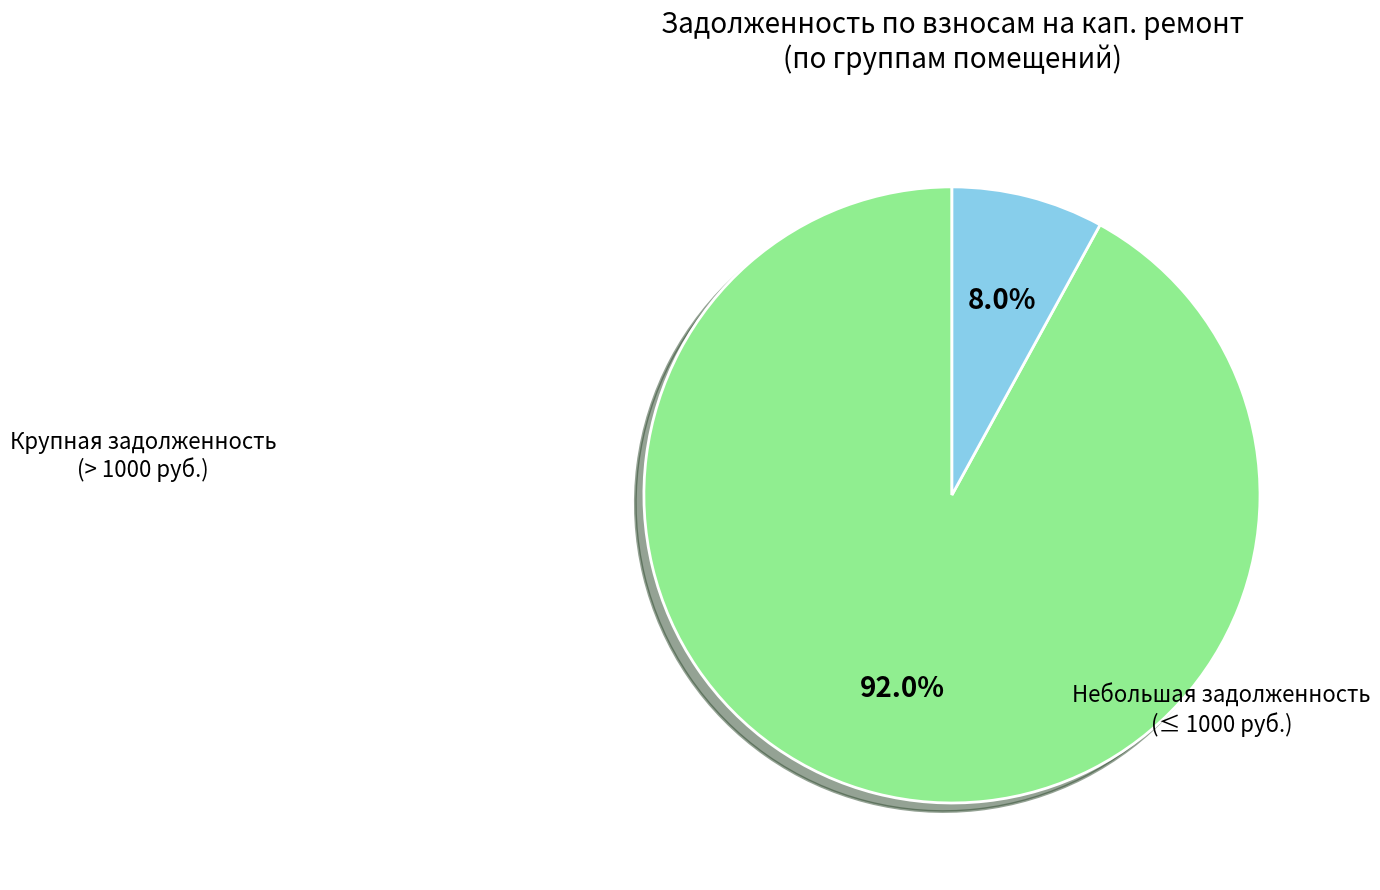

Does any single category account for the majority?

Yes